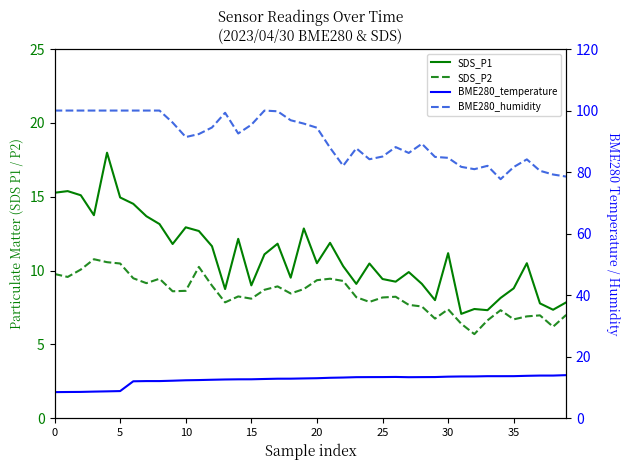

Rank the series at 23 from highest to lowest value.

BME280_humidity, BME280_temperature, SDS_P1, SDS_P2